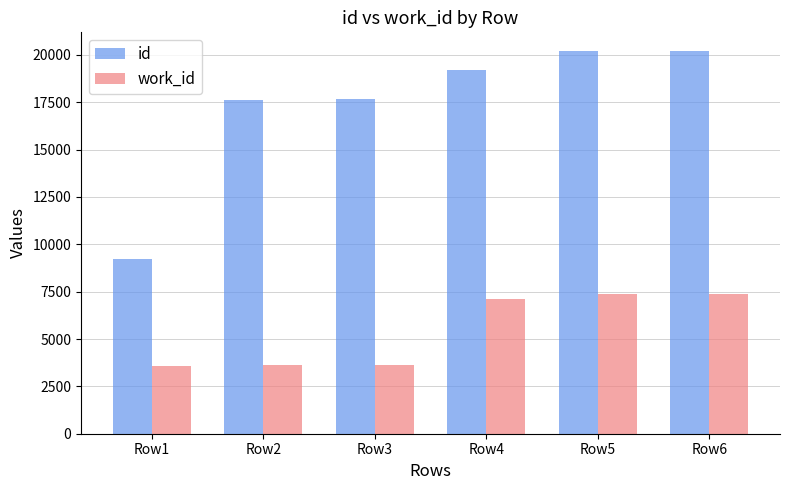

List the series in order of their overall mean, lowest first.

work_id, id